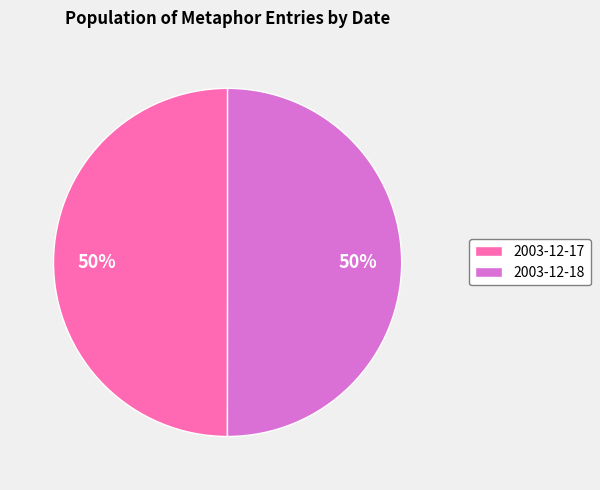

To the nearest percent, what percentage of the pie is 2003-12-17?

50%